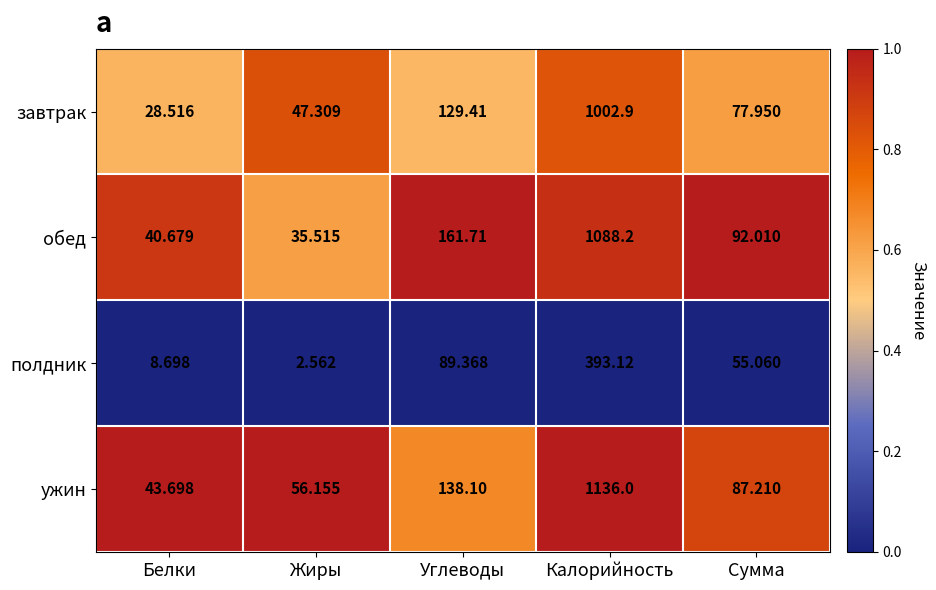

Which series changed the most between Углеводы and Сумма?

обед